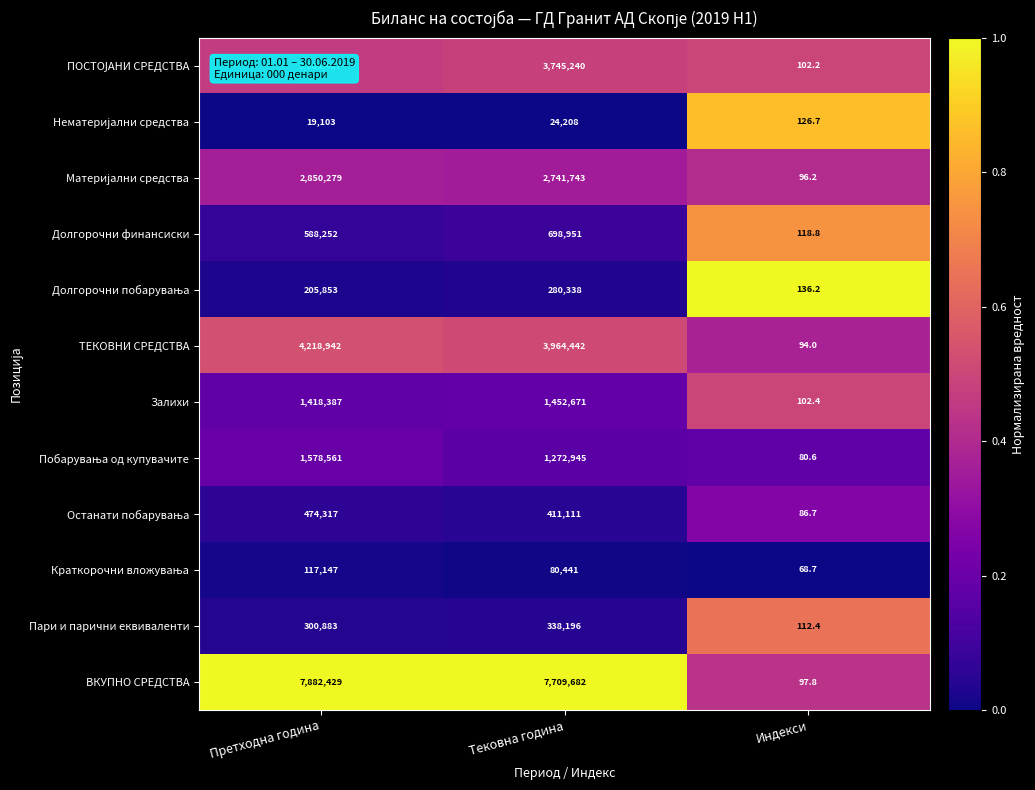

Which series has the largest total across all categories?

ВКУПНО СРЕДСТВА